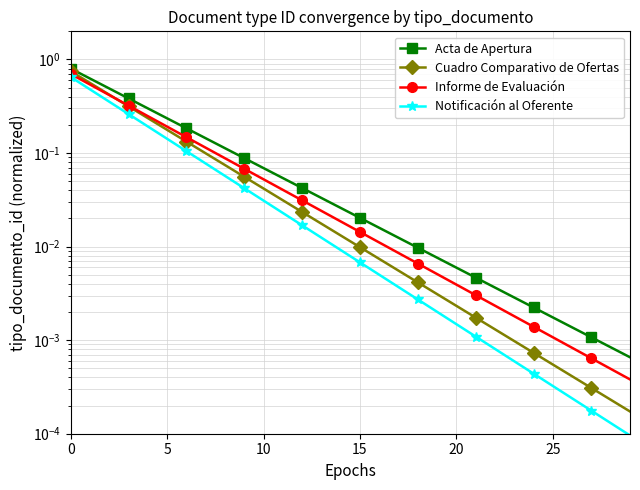

What is the average value of the Acta de Apertura series?

0.1